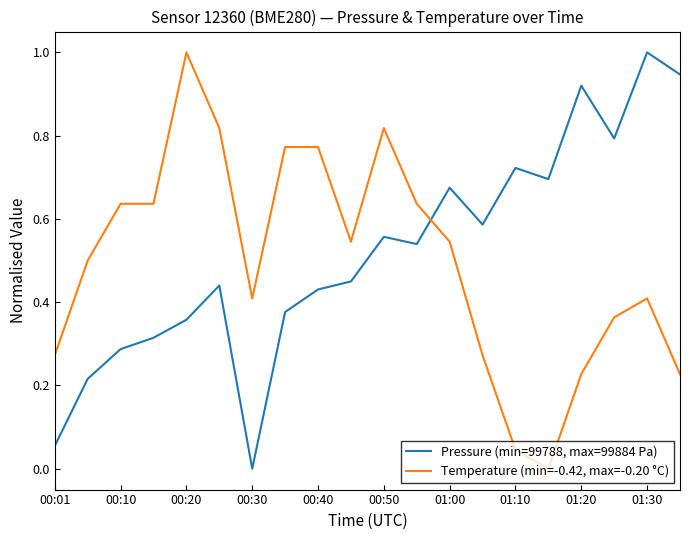

What is the highest value of the Pressure (min=99788, max=99884 Pa) series?

1.0